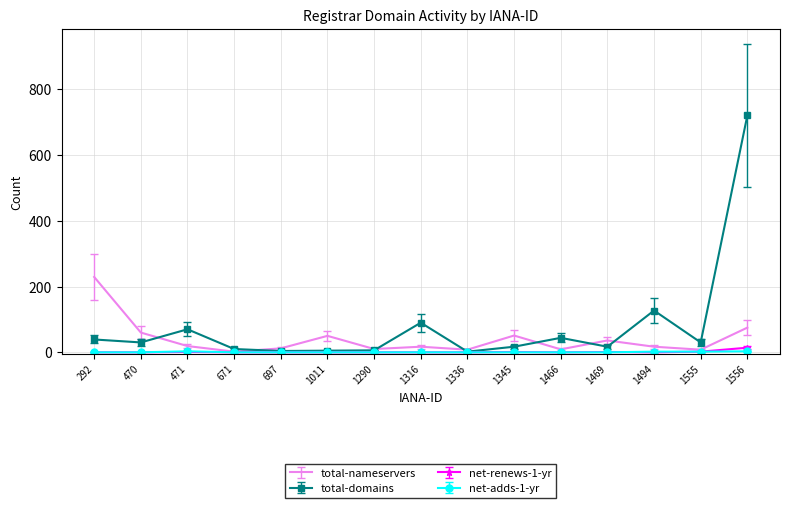

Is it true that total-domains equals 17 at 1469?

True